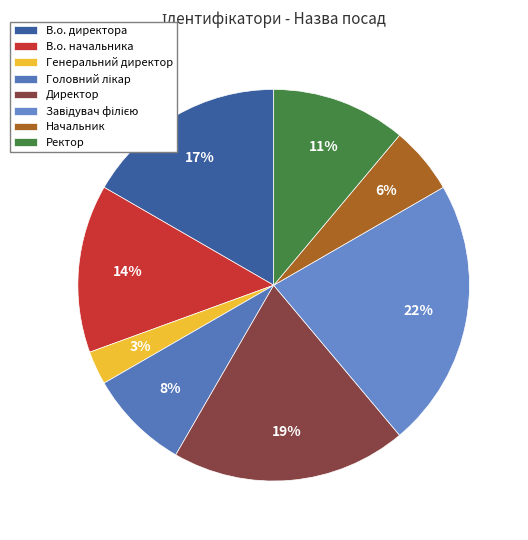

How many segments does this pie chart have?

8